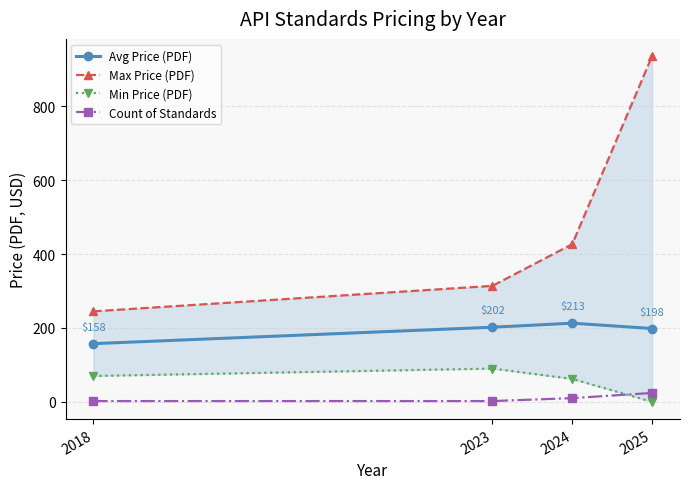

What are all the series names shown in the legend?

Avg Price (PDF), Max Price (PDF), Min Price (PDF), Count of Standards